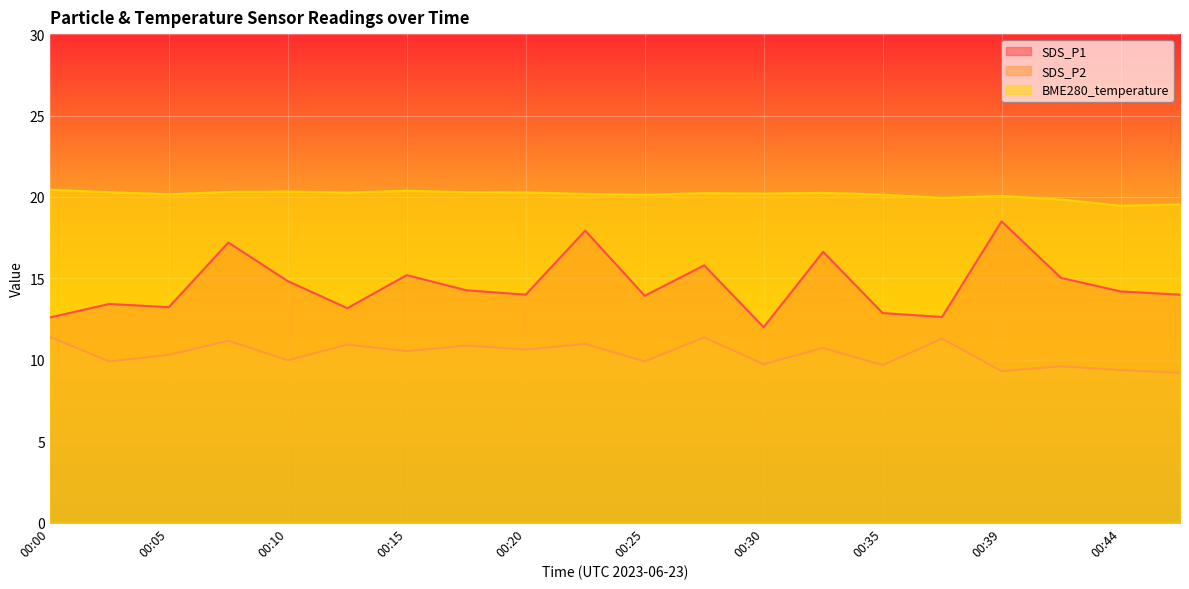

Reading left to right, what are all the values shown in this chart?

SDS_P1: 12.6	13.4	13.2	17.2	14.8	13.2	15.2	14.3	14.0	17.9	13.9	15.8	12.0	16.6	12.9	12.6	18.5	15.0	14.2	14.0
SDS_P2: 11.4	9.9	10.3	11.2	10.0	10.9	10.5	10.9	10.6	11.0	9.9	11.4	9.7	10.7	9.7	11.3	9.3	9.6	9.4	9.2
BME280_temperature: 20.4	20.3	20.2	20.3	20.3	20.3	20.4	20.3	20.3	20.2	20.1	20.2	20.2	20.2	20.1	19.9	20.1	19.8	19.5	19.5